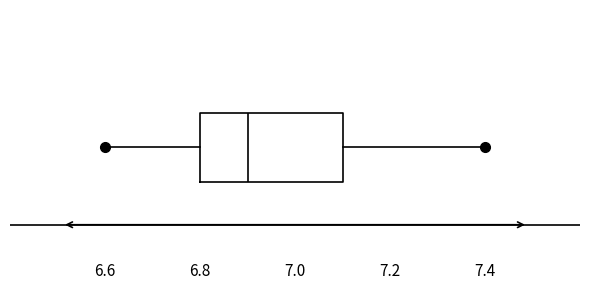

Transcribe this box plot: give where the median line is, the range the box spans, and where the two whiskers end, as read against the x-axis. The values are not printed on the chart, so give them approximately, as read against the axis.

median 6.9, box 6.8 to 7.1, whiskers 6.6 to 7.4